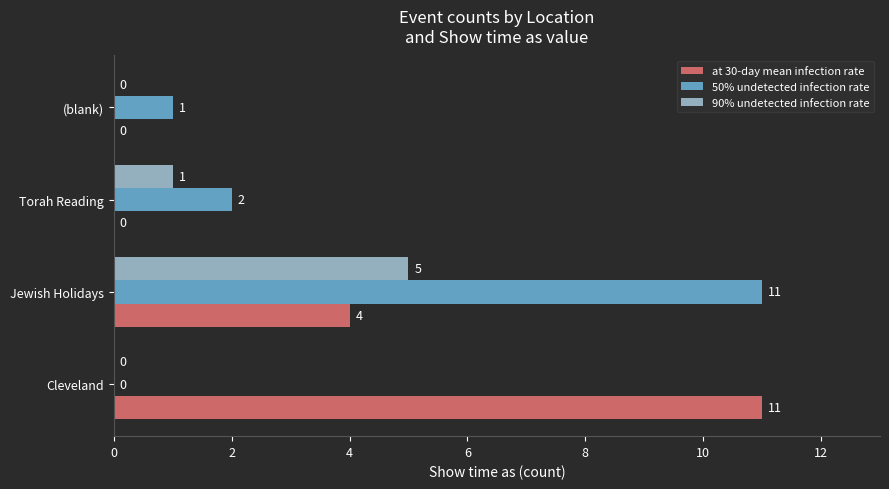

What are all the series names shown in the legend?

at 30-day mean infection rate, 50% undetected infection rate, 90% undetected infection rate